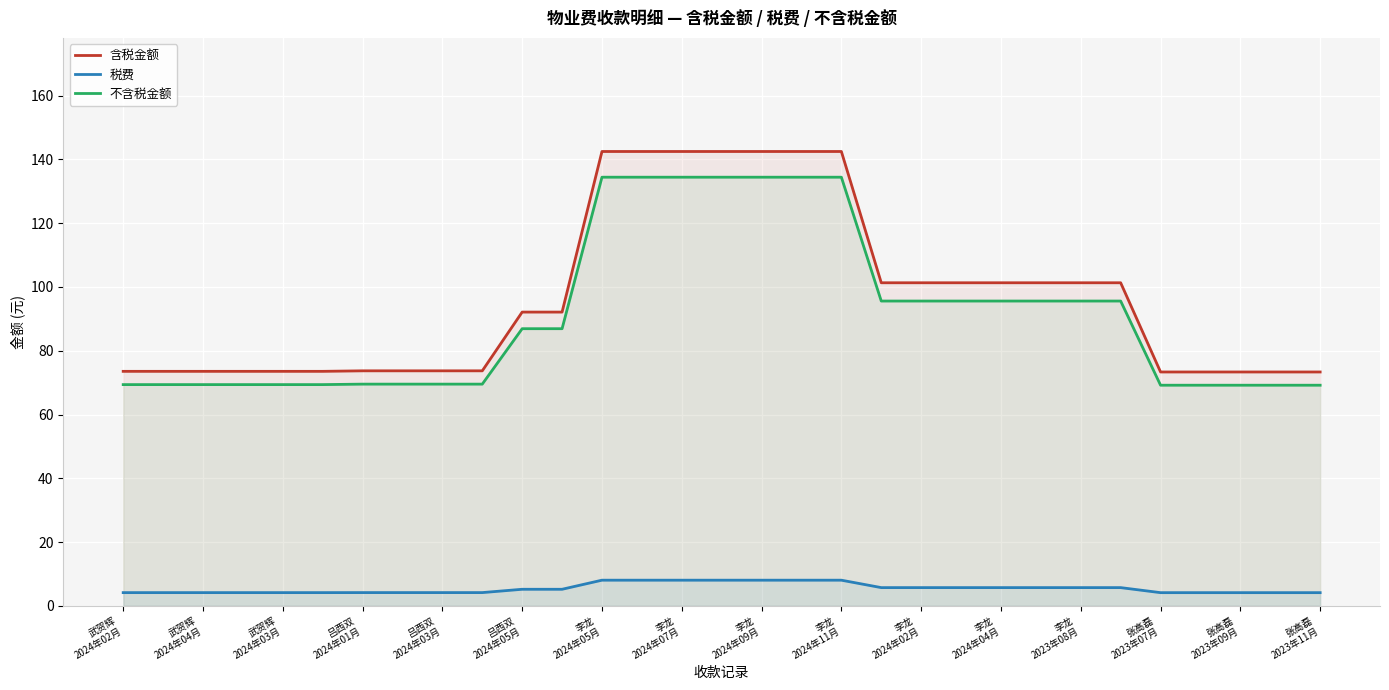

How many lines are shown in the chart?

3